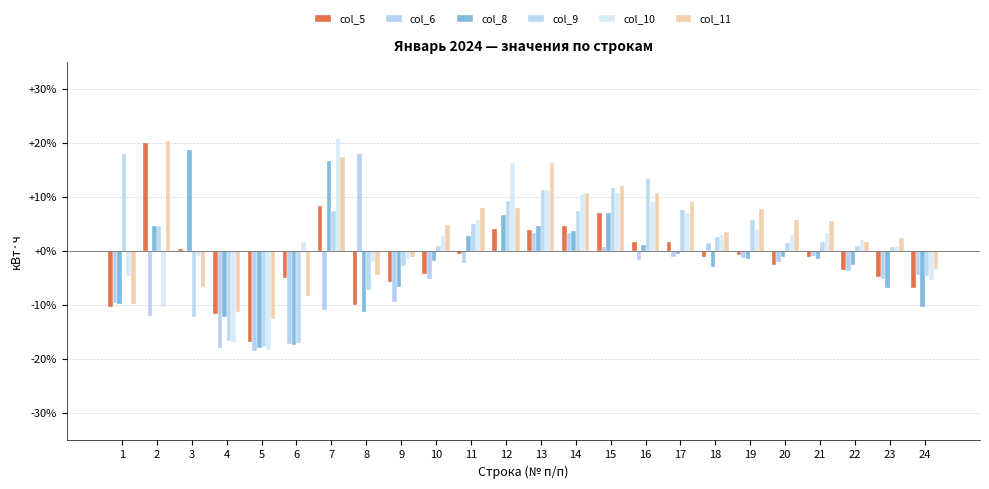

Between 3 and 17, which series saw the biggest shift?

col_9